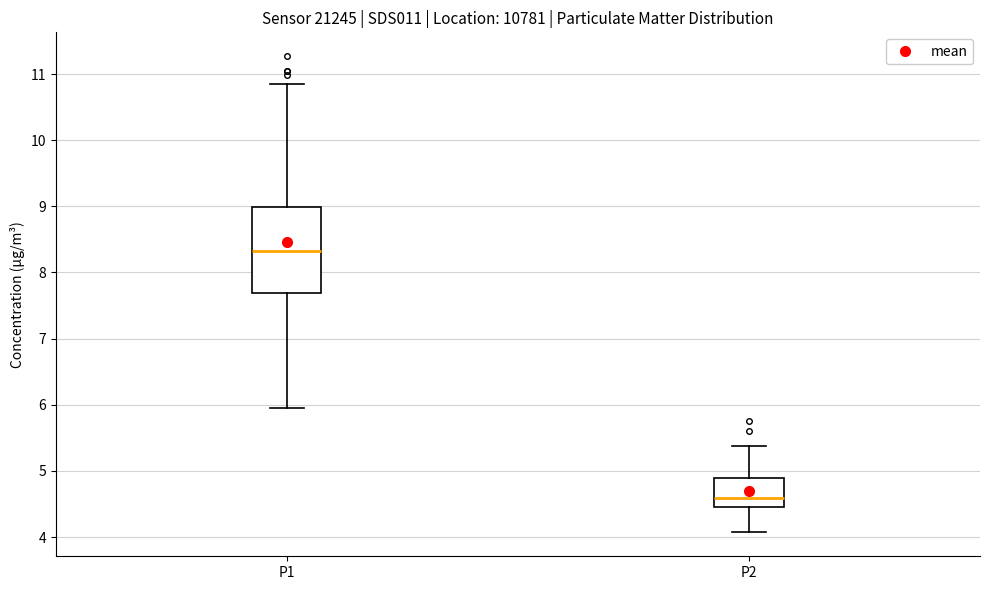

Where does the median line of the box for P1 sit on the y-axis? The values are not printed on the chart, so give them approximately, as read against the axis.

8.3